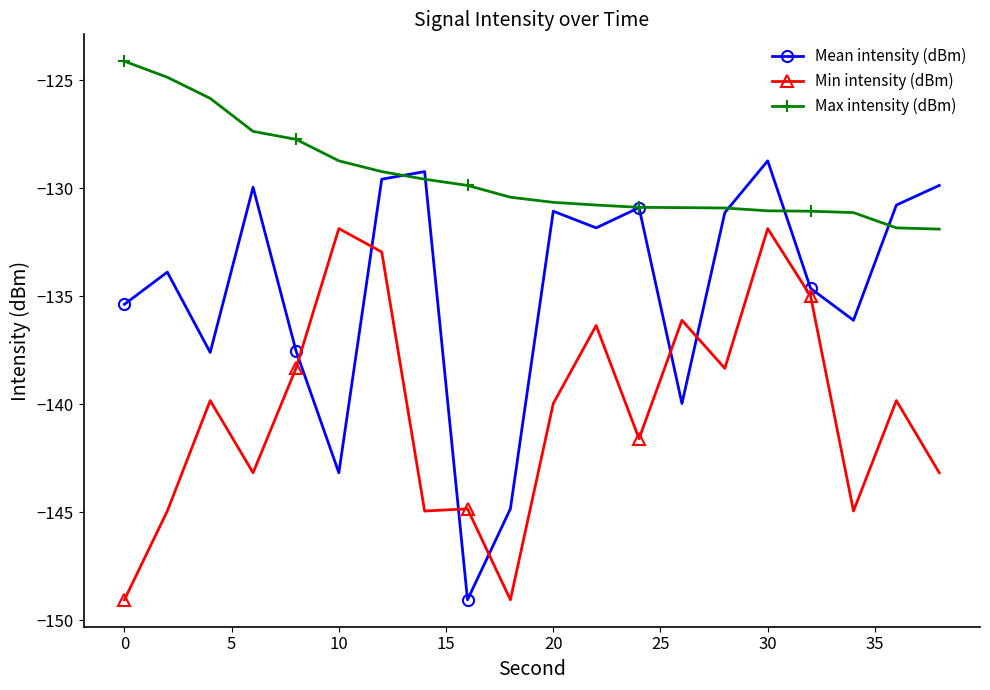

What is the average value of the Min intensity (dBm) series?

-140.3